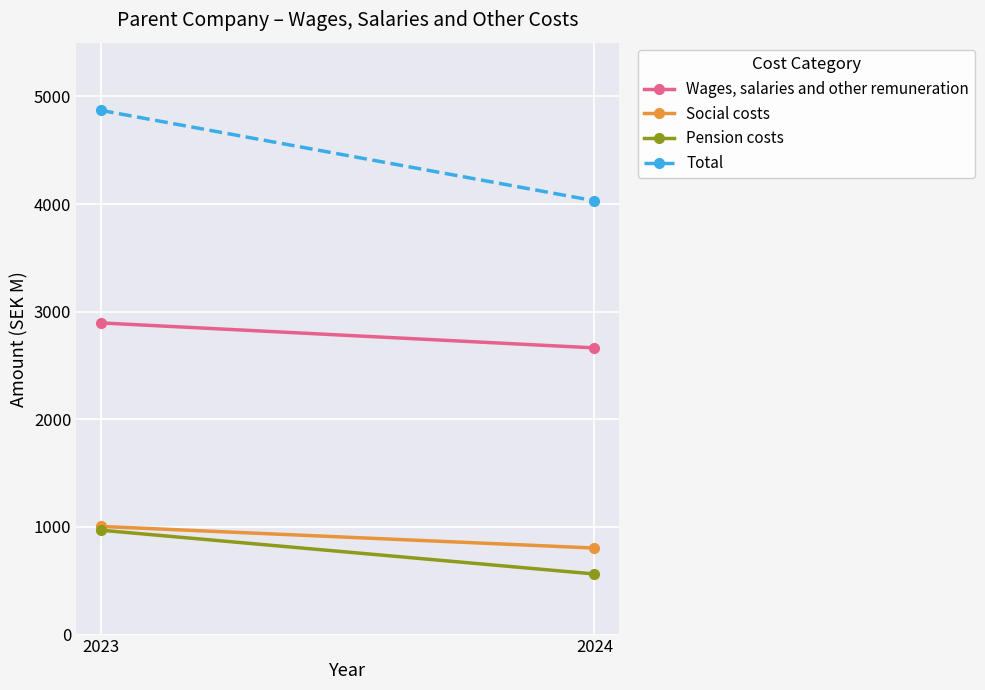

The Wages, salaries and other remuneration series shows 2664 at 2024. True or false?

True